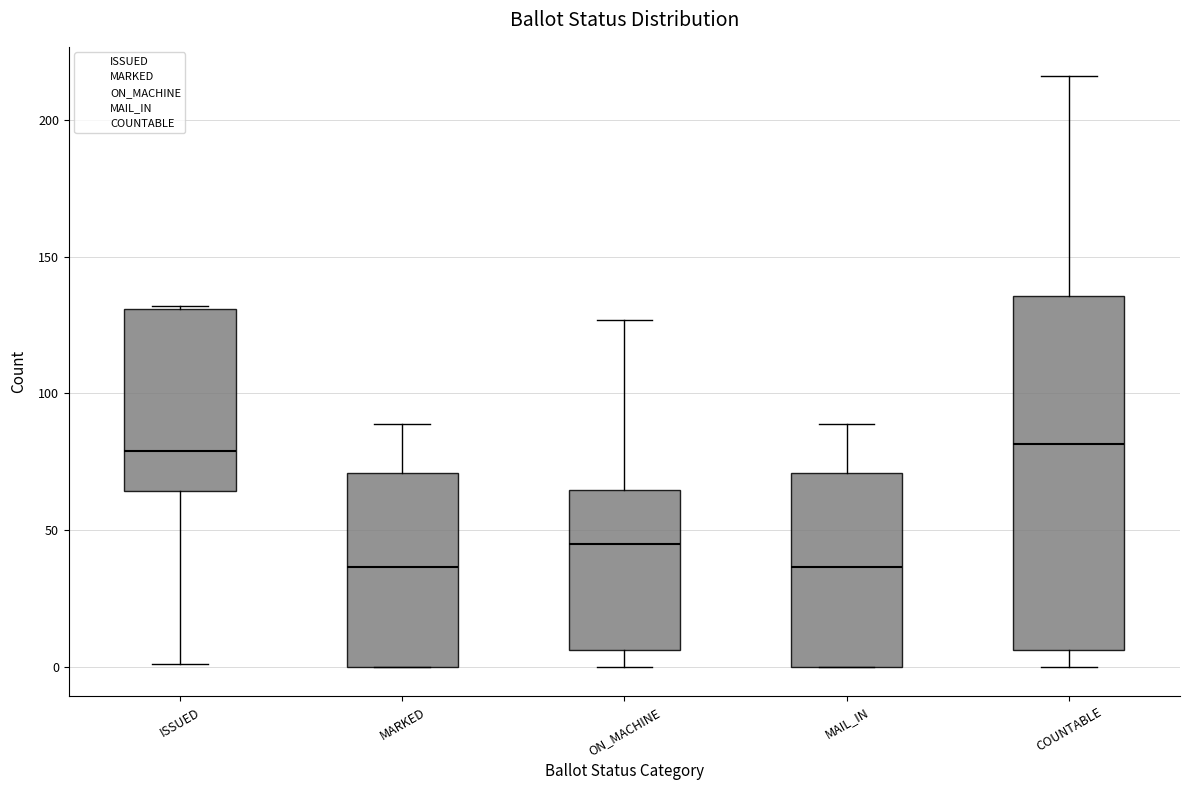

Reading left to right, read every box against the y-axis: the position of its median line, the range the box covers, and the ends of its whiskers. The values are not printed on the chart, so give them approximately, as read against the axis.

ISSUED: median 80, box 65 to 130, whiskers 0 to 130
MARKED: median 35, box 0 to 70, whiskers 0 to 90
ON_MACHINE: median 45, box 5 to 65, whiskers 0 to 125
MAIL_IN: median 35, box 0 to 70, whiskers 0 to 90
COUNTABLE: median 80, box 5 to 135, whiskers 0 to 215